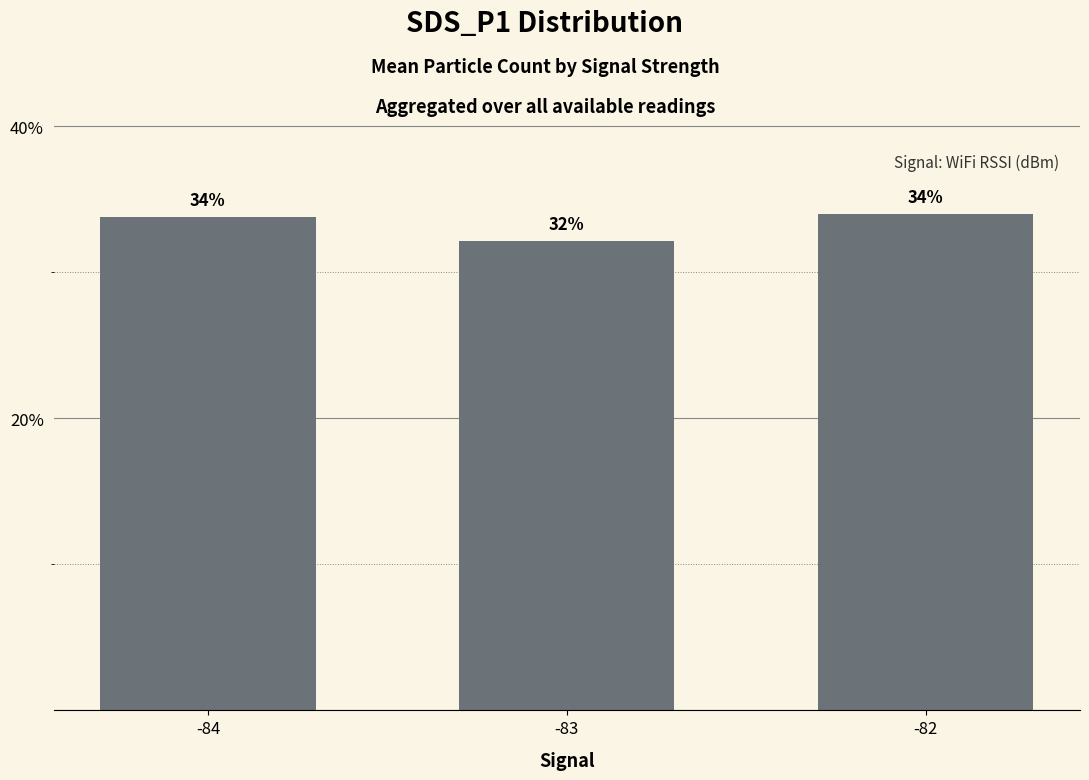

Which category has the lowest value across all series?

-83